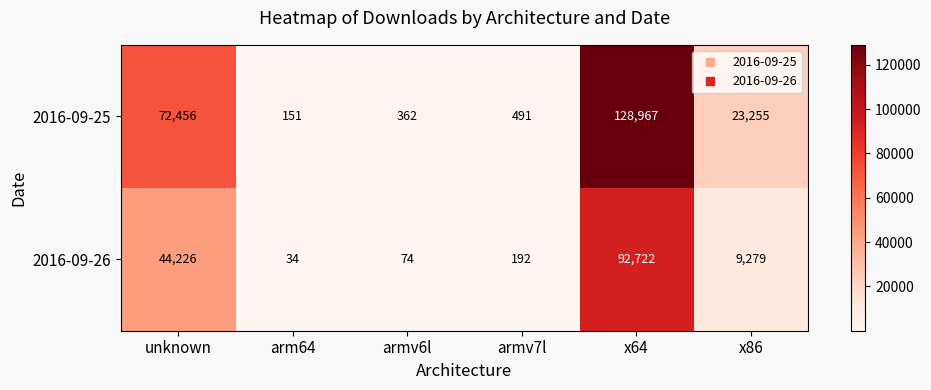

Reading right to left, extract all data points from this chart.

2016-09-25: 23255	128967	491	362	151	72456
2016-09-26: 9279	92722	192	74	34	44226